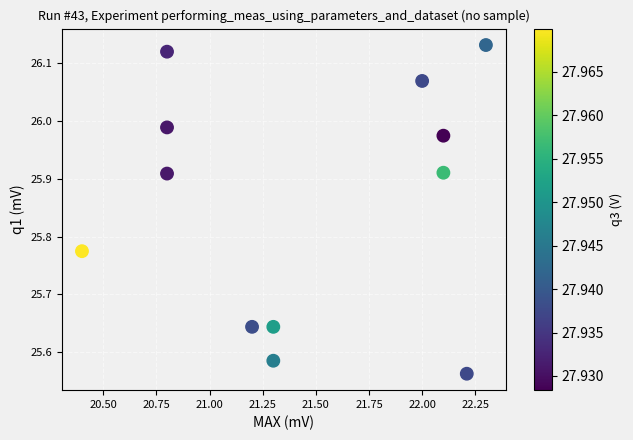

What is the range of Y values (max minus min)?

0.6